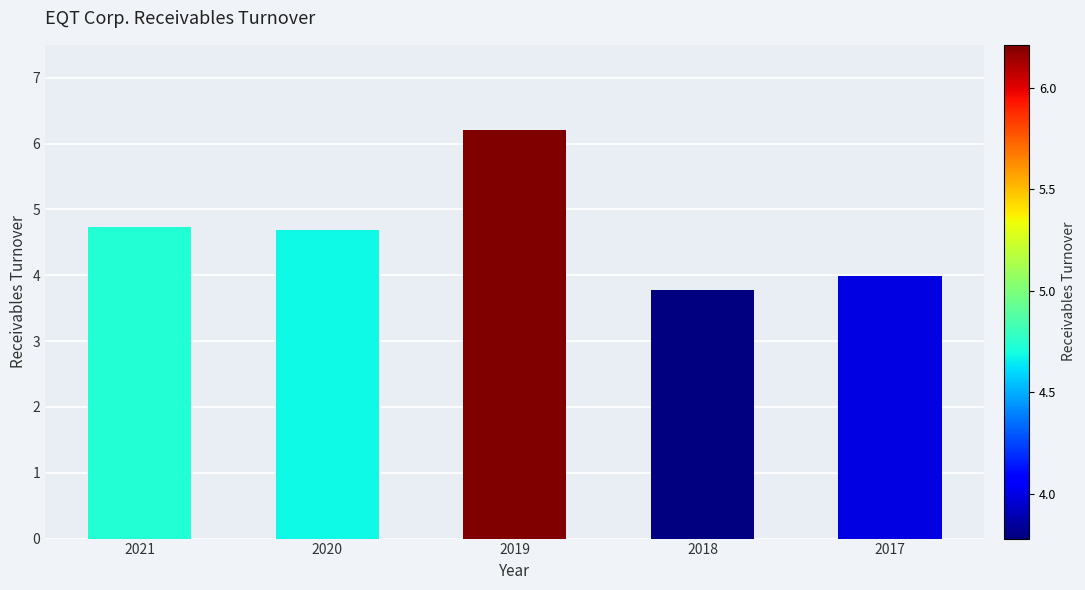

The chart shows a value of 2.3 at 2020. True or false?

False